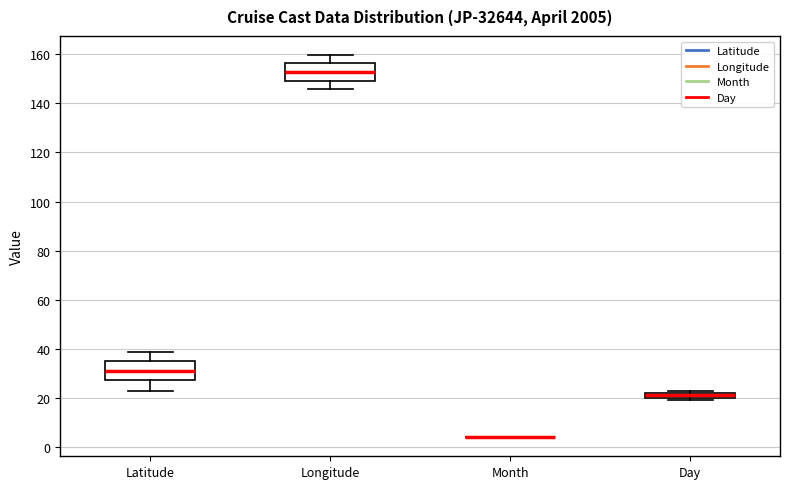

Where is the lower edge of the box for Latitude on the y-axis? The values are not printed on the chart, so give them approximately, as read against the axis.

28